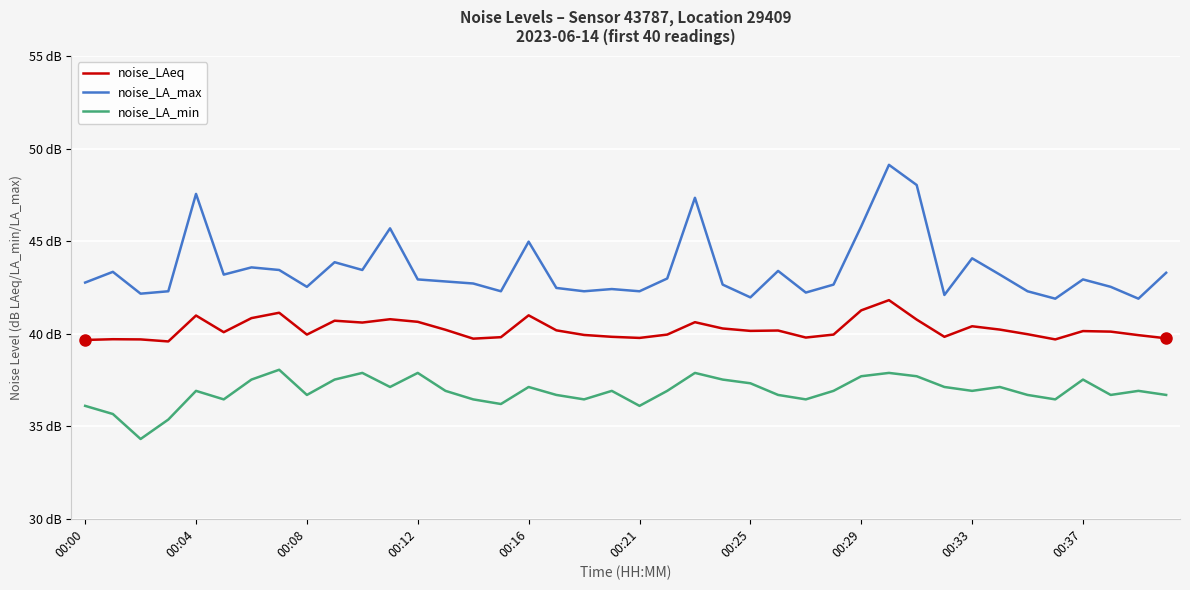

What are all the series names shown in the legend?

noise_LAeq, noise_LA_max, noise_LA_min